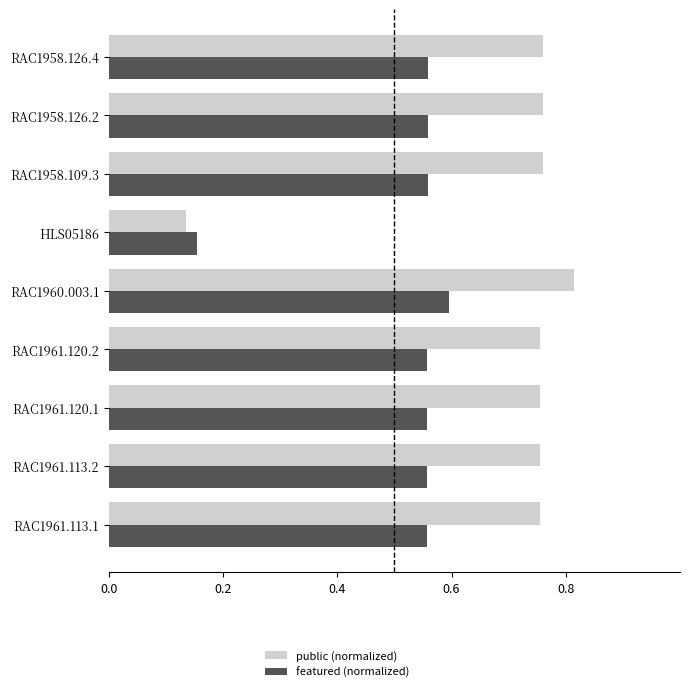

At which category does the chart reach its peak across all series?

RAC1960.003.1